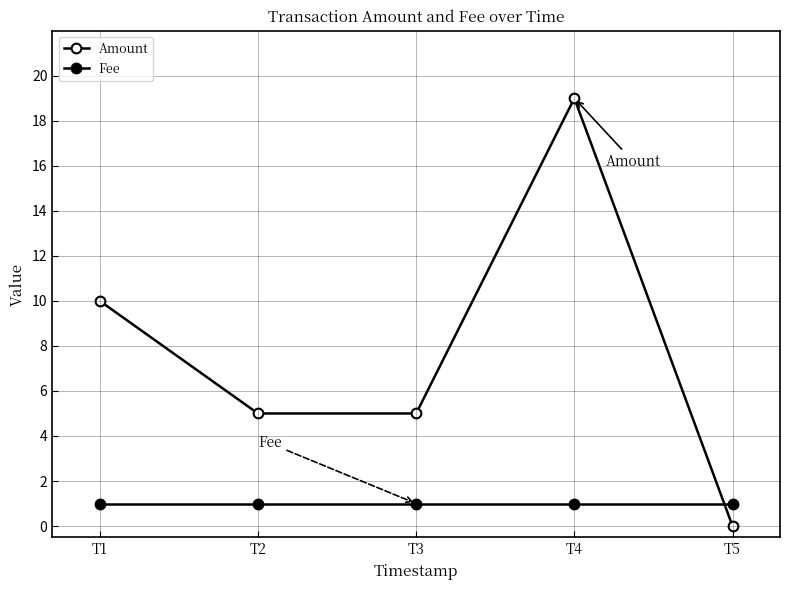

How many lines are shown in the chart?

2